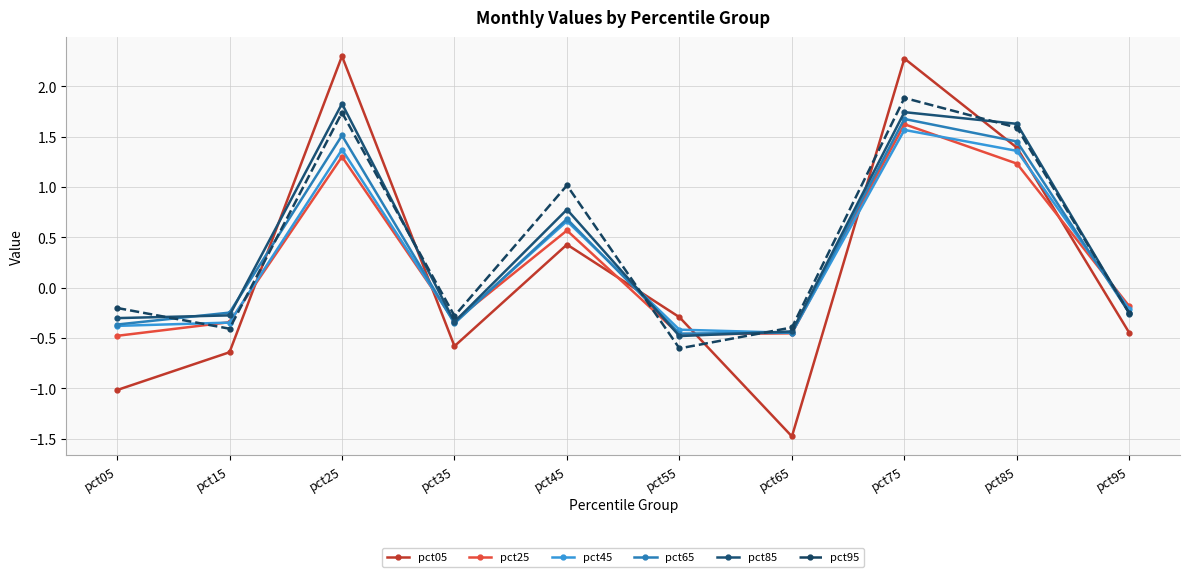

What is the value of the pct65 point at the 5th from the left?

0.7